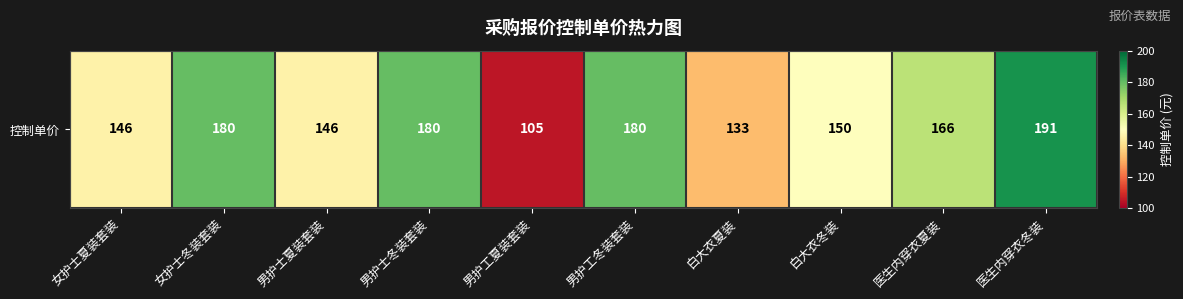

Approximately how many times larger is the value at 男护工夏装套装 compared to 医生内穿衣夏装?

0.6